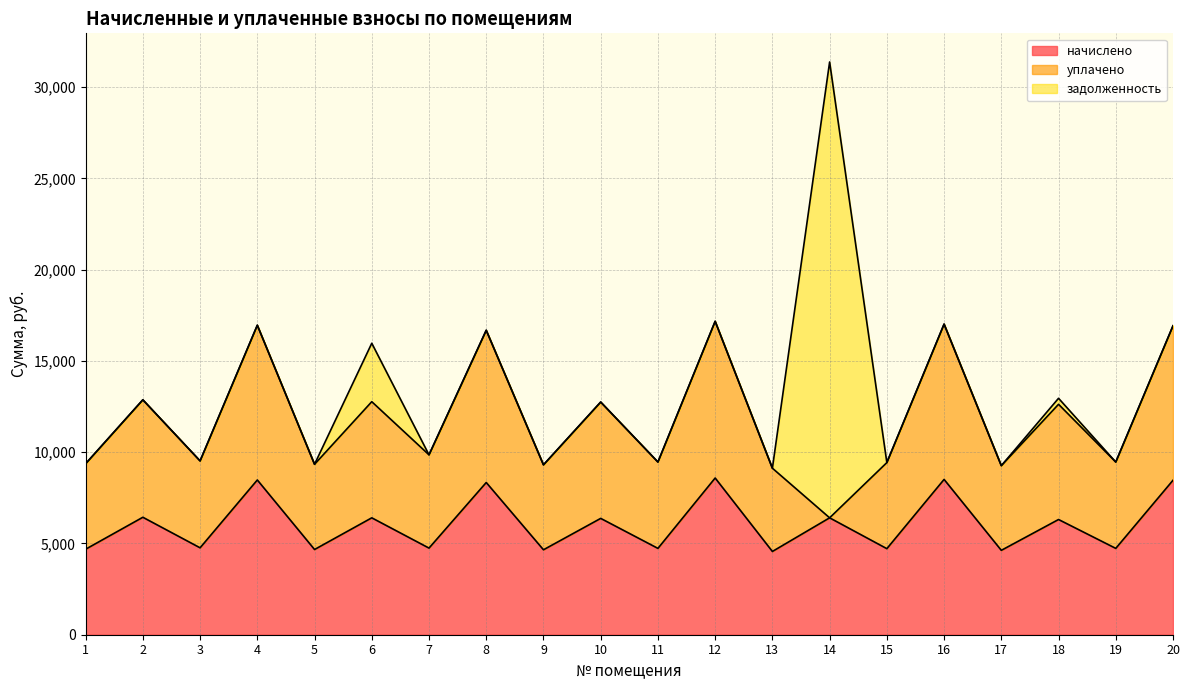

Rank the series by their maximum value, from lowest to highest.

начислено, уплачено, задолженность